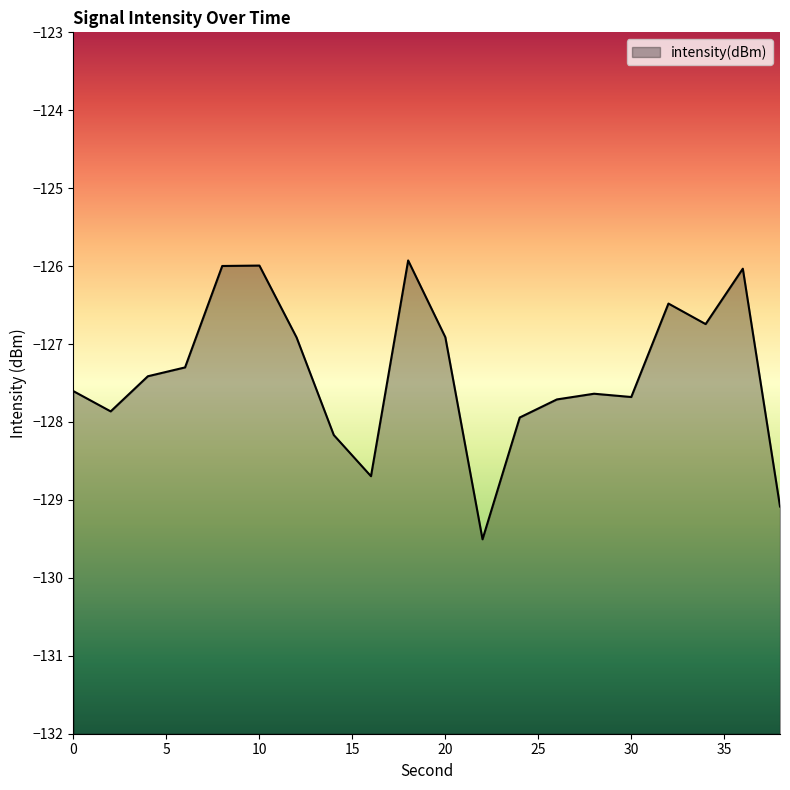

What is the change in value from 6 to 28?

-0.3